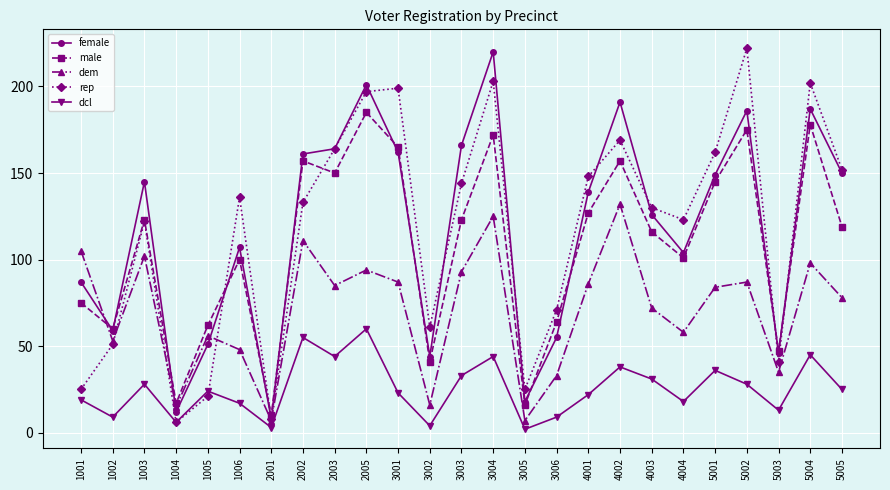

What is the minimum value for rep?

6